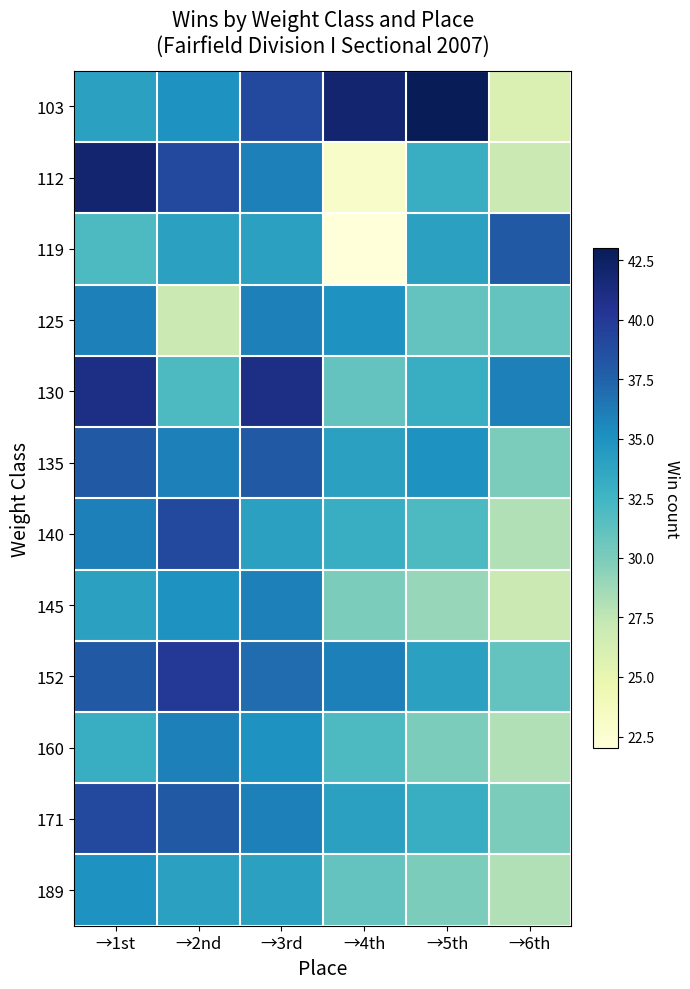

At how many categories does at least one series exceed 22?

6